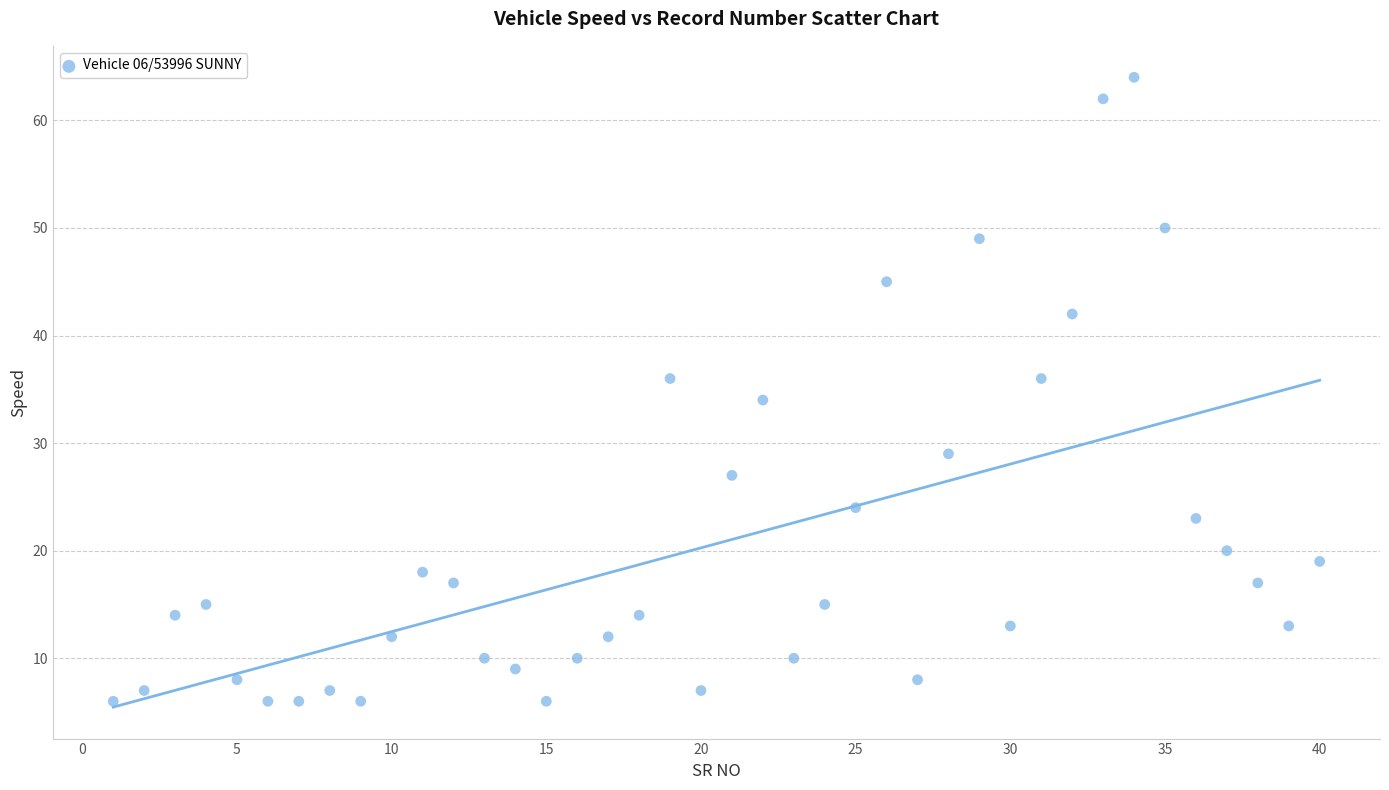

What is the range of X values (max minus min)?

39